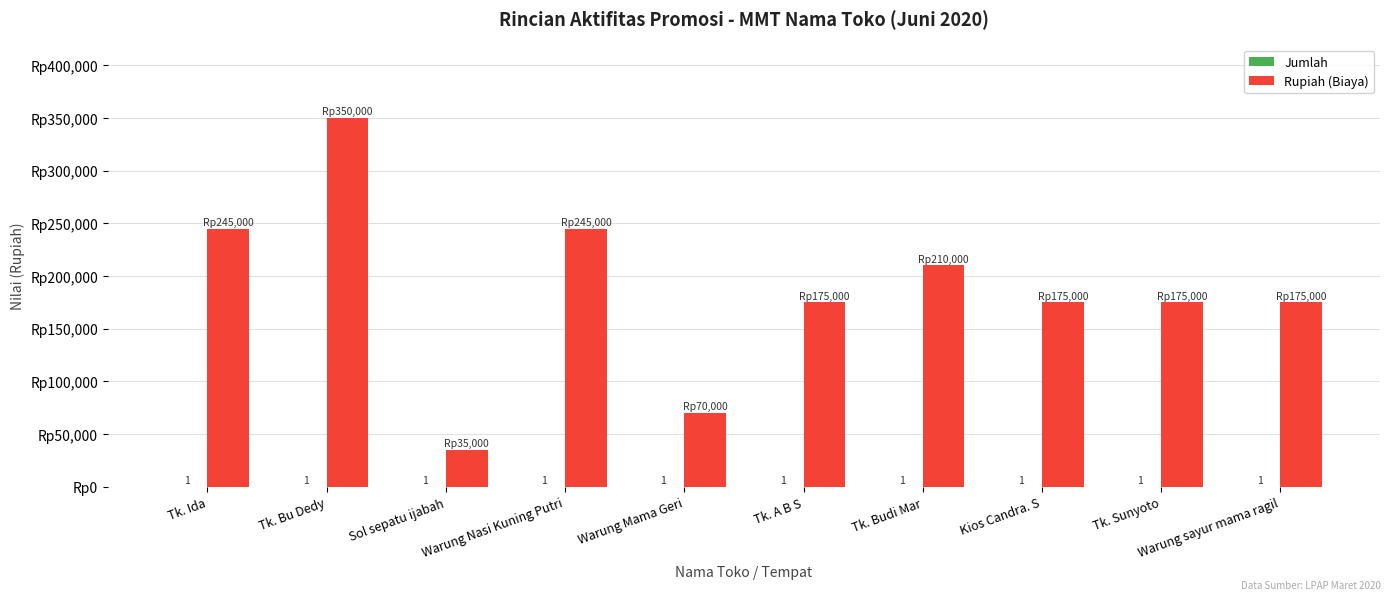

Which category has the highest value in the Rupiah (Biaya) series?

Tk. Bu Dedy